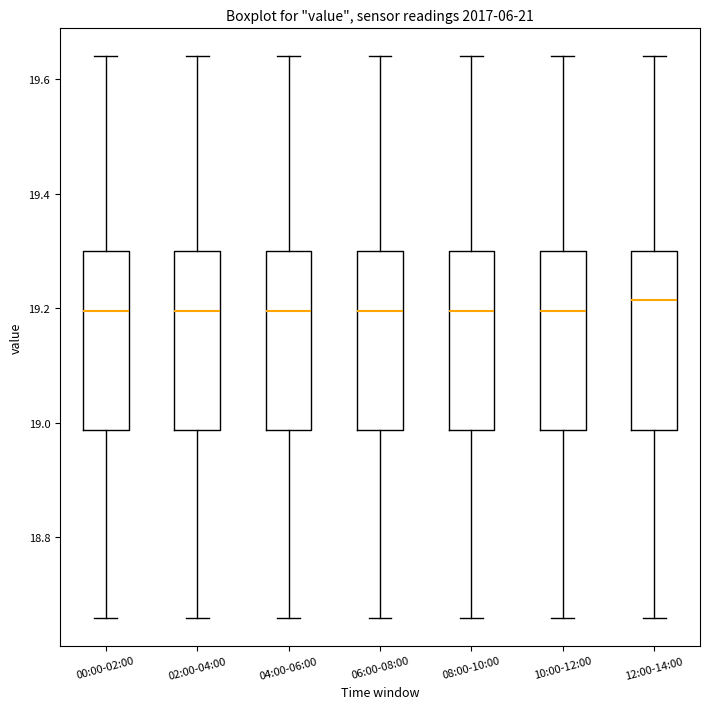

Reading left to right, read every box against the y-axis: the position of its median line, the range the box covers, and the ends of its whiskers. The values are not printed on the chart, so give them approximately, as read against the axis.

00:00-02:00: median 19.20, box 18.98 to 19.30, whiskers 18.66 to 19.64
02:00-04:00: median 19.20, box 18.98 to 19.30, whiskers 18.66 to 19.64
04:00-06:00: median 19.20, box 18.98 to 19.30, whiskers 18.66 to 19.64
06:00-08:00: median 19.20, box 18.98 to 19.30, whiskers 18.66 to 19.64
08:00-10:00: median 19.20, box 18.98 to 19.30, whiskers 18.66 to 19.64
10:00-12:00: median 19.20, box 18.98 to 19.30, whiskers 18.66 to 19.64
12:00-14:00: median 19.22, box 18.98 to 19.30, whiskers 18.66 to 19.64